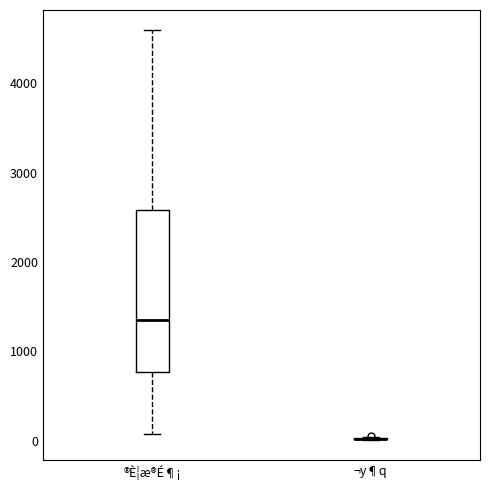

Reading left to right, read every box against the y-axis: the position of its median line, the range the box covers, and the ends of its whiskers. The values are not printed on the chart, so give them approximately, as read against the axis.

®È¦æ®É¶¡: median 1300, box 800 to 2600, whiskers 100 to 4600
¬y¶q: box collapsed to a line at 0, whiskers 0 to 0